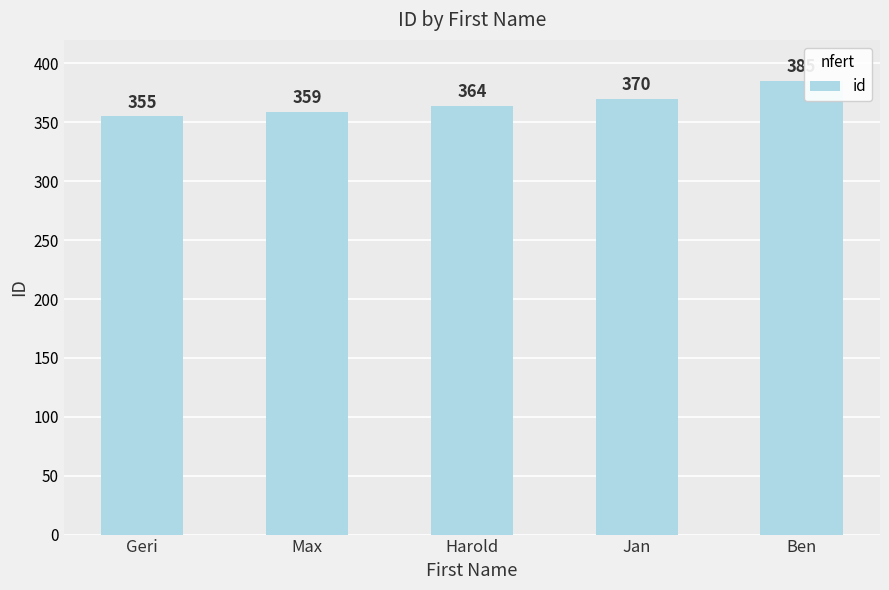

Which category has the highest value across all series?

Ben